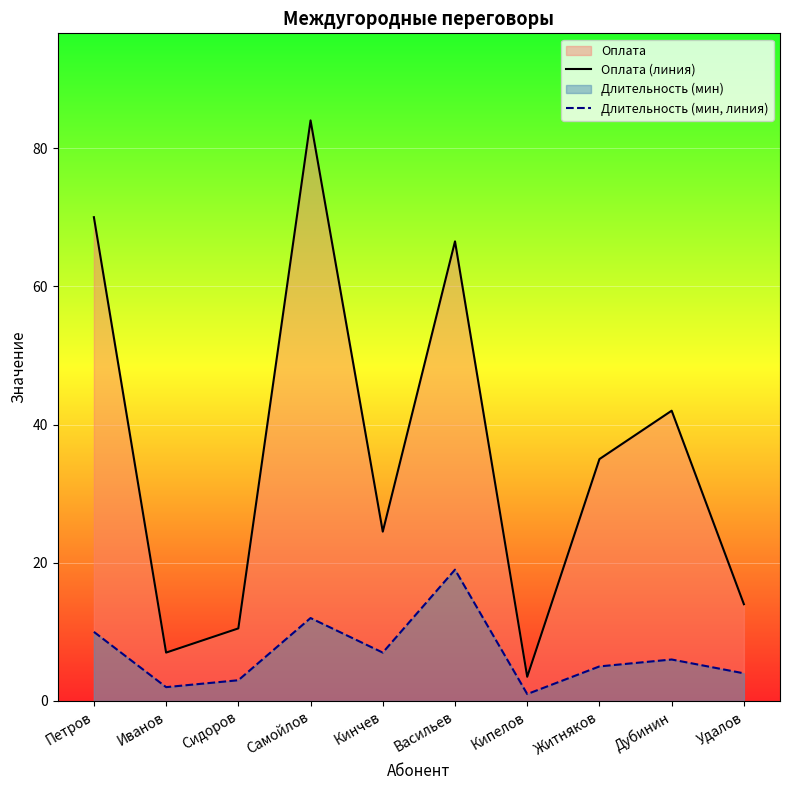

What is the greatest value displayed?

84.0